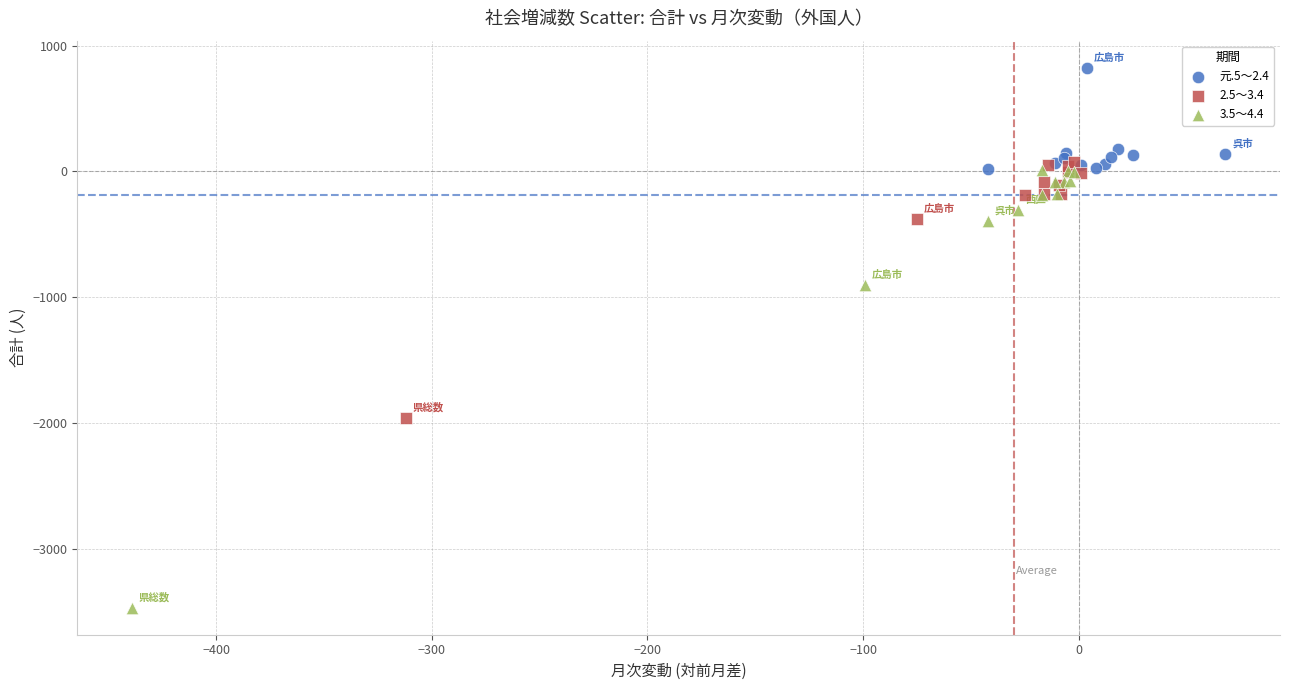

Which series reaches the minimum Y coordinate?

3.5～4.4